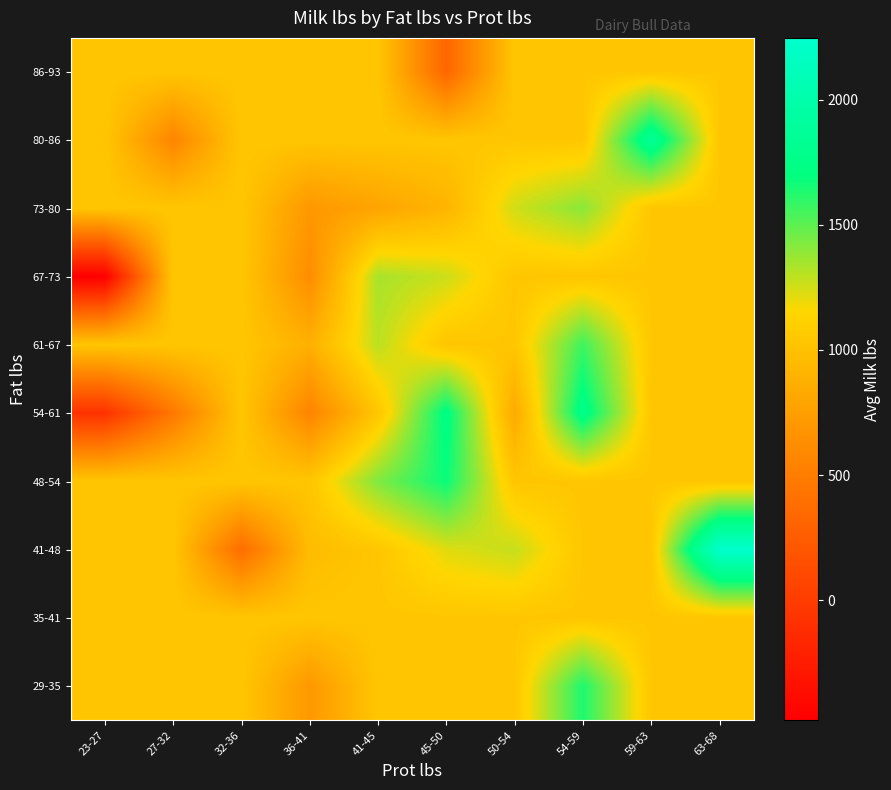

Reading right to left, what are all the values shown in this chart?

29-35: 63-68=1037.2	59-63=1037.2	54-59=1636.0	50-54=1037.2	45-50=1037.2	41-45=1037.2	36-41=699.0	32-36=1037.2	27-32=1037.2	23-27=1037.2
35-41: 63-68=1037.2	59-63=1037.2	54-59=1037.2	50-54=1037.2	45-50=1037.2	41-45=1037.2	36-41=1037.2	32-36=1037.2	27-32=1037.2	23-27=1037.2
41-48: 63-68=2246.0	59-63=1037.2	54-59=1037.2	50-54=1280.0	45-50=1222.0	41-45=1037.2	36-41=964.7	32-36=380.0	27-32=1037.2	23-27=1037.2
48-54: 63-68=1037.2	59-63=1037.2	54-59=1037.2	50-54=1037.2	45-50=1681.0	41-45=1427.0	36-41=1037.2	32-36=1037.2	27-32=1037.2	23-27=1037.2
54-61: 63-68=1037.2	59-63=1037.2	54-59=1770.3	50-54=833.5	45-50=1736.0	41-45=1037.2	36-41=554.0	32-36=1037.2	27-32=463.0	23-27=-76.0
61-67: 63-68=1037.2	59-63=1037.2	54-59=1569.0	50-54=1037.2	45-50=1037.2	41-45=1301.0	36-41=877.0	32-36=1037.2	27-32=1037.2	23-27=1037.2
67-73: 63-68=1037.2	59-63=1037.2	54-59=1037.2	50-54=1037.2	45-50=1268.0	41-45=1341.0	36-41=624.0	32-36=1037.2	27-32=1037.2	23-27=-479.0
73-80: 63-68=1037.2	59-63=1037.2	54-59=1405.0	50-54=1257.0	45-50=908.0	41-45=794.0	36-41=697.0	32-36=1037.2	27-32=1037.2	23-27=1037.2
80-86: 63-68=1037.2	59-63=1855.0	54-59=1037.2	50-54=1037.2	45-50=1037.2	41-45=1037.2	36-41=1037.2	32-36=1037.2	27-32=560.0	23-27=1037.2
86-93: 63-68=1037.2	59-63=1037.2	54-59=1037.2	50-54=1037.2	45-50=321.0	41-45=1037.2	36-41=1037.2	32-36=1037.2	27-32=1037.2	23-27=1037.2